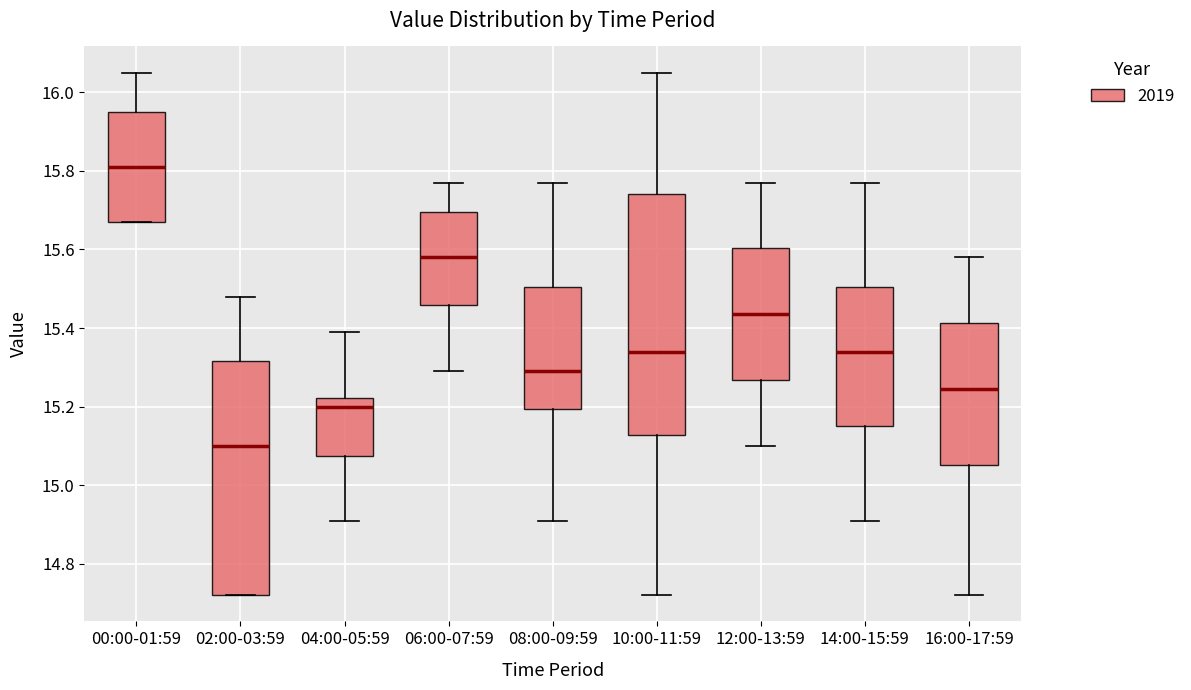

Reading left to right, read every box against the y-axis: the position of its median line, the range the box covers, and the ends of its whiskers. The values are not printed on the chart, so give them approximately, as read against the axis.

00:00-01:59: median 15.82, box 15.68 to 15.96, whiskers 15.68 to 16.06
02:00-03:59: median 15.10, box 14.72 to 15.32, whiskers 14.72 to 15.48
04:00-05:59: median 15.20, box 15.08 to 15.22, whiskers 14.92 to 15.40
06:00-07:59: median 15.58, box 15.46 to 15.70, whiskers 15.30 to 15.78
08:00-09:59: median 15.30, box 15.20 to 15.50, whiskers 14.92 to 15.78
10:00-11:59: median 15.34, box 15.12 to 15.74, whiskers 14.72 to 16.06
12:00-13:59: median 15.44, box 15.26 to 15.60, whiskers 15.10 to 15.78
14:00-15:59: median 15.34, box 15.16 to 15.50, whiskers 14.92 to 15.78
16:00-17:59: median 15.24, box 15.06 to 15.42, whiskers 14.72 to 15.58